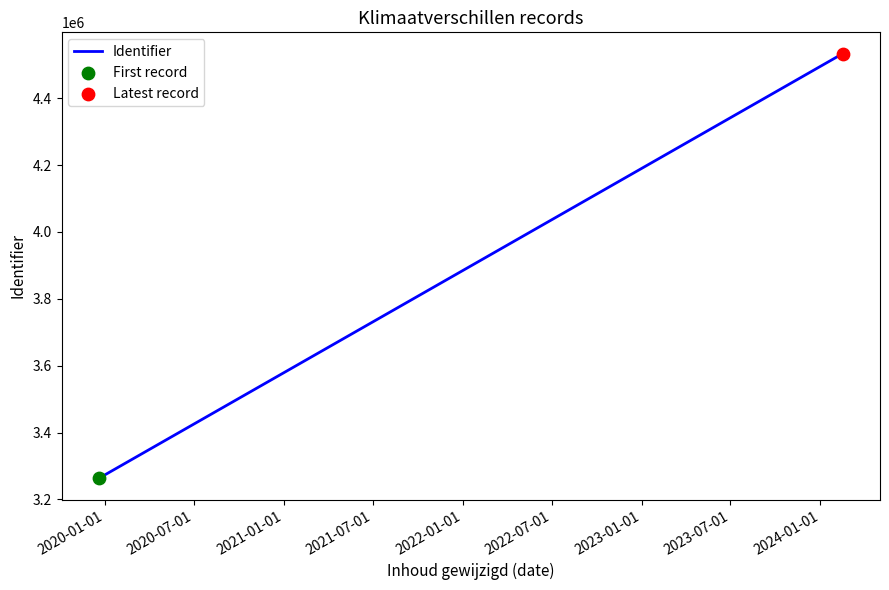

Which has a higher value, 2020-01-01 or 2021-07-01?

2021-07-01